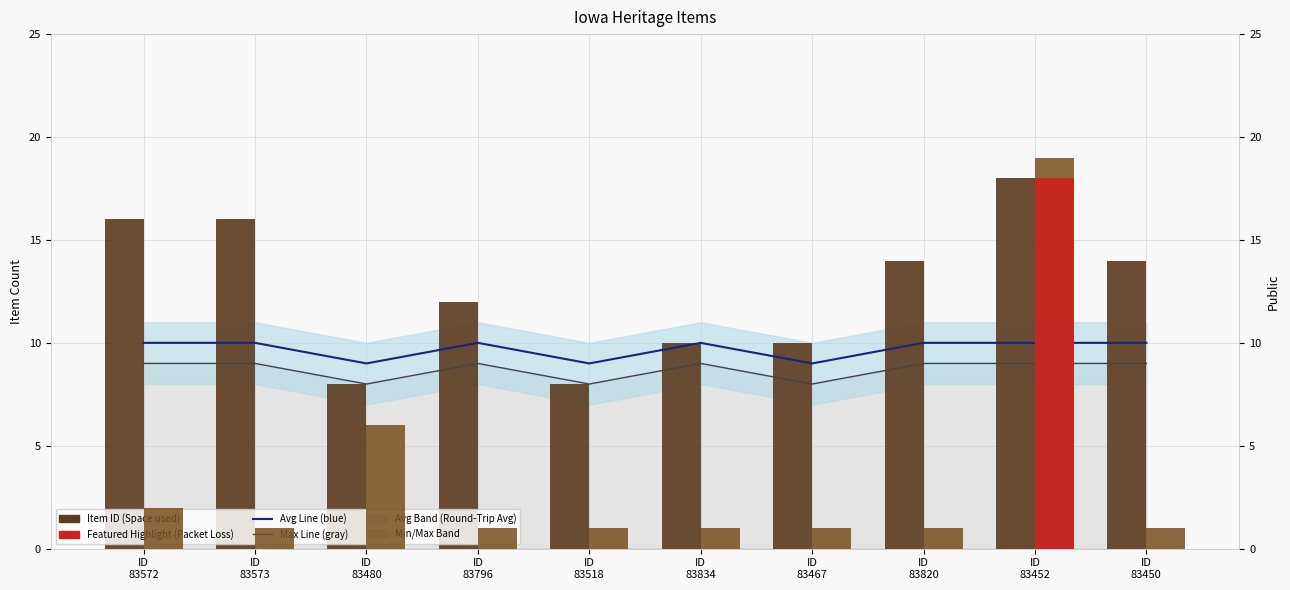

What position from the left is ID
83452?

9